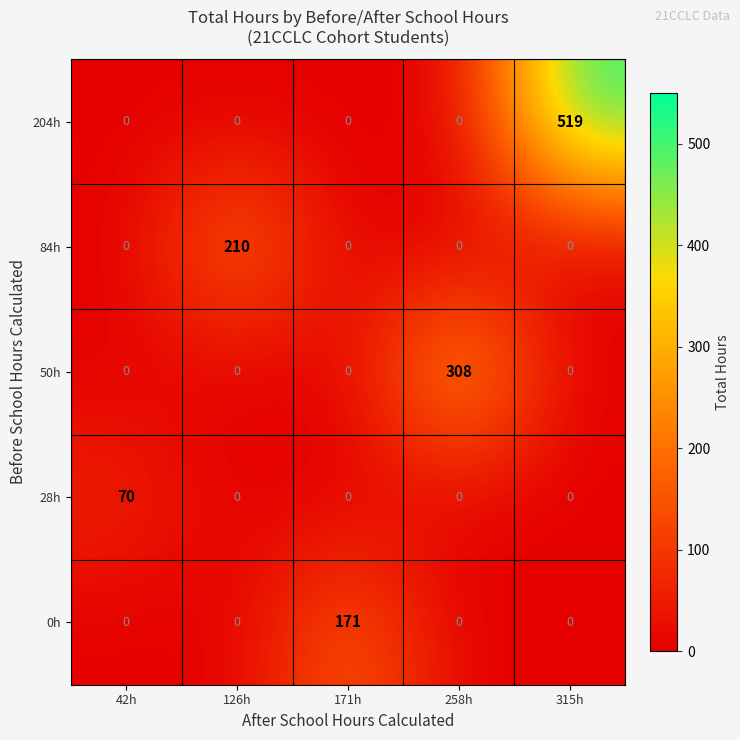

True or false: 84h has a value of 77 at 258h.

False